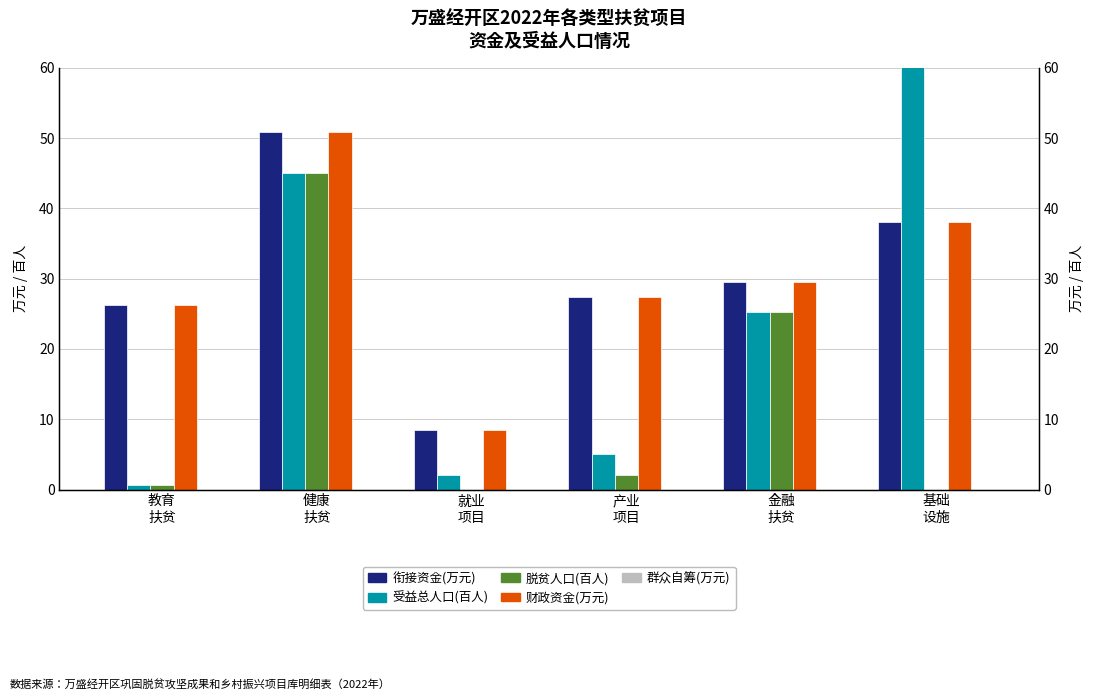

What is the sum of the 财政资金(万元) values at 健康
扶贫 and 就业
项目?

59.3